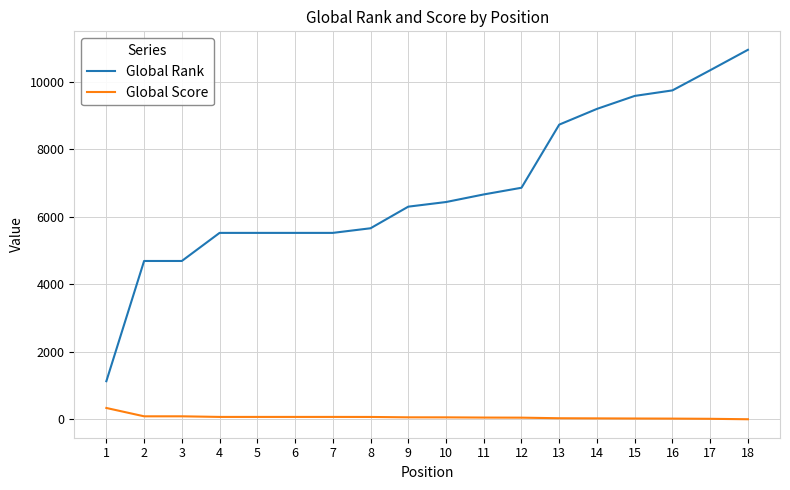

What is the minimum value for Global Rank?

1130